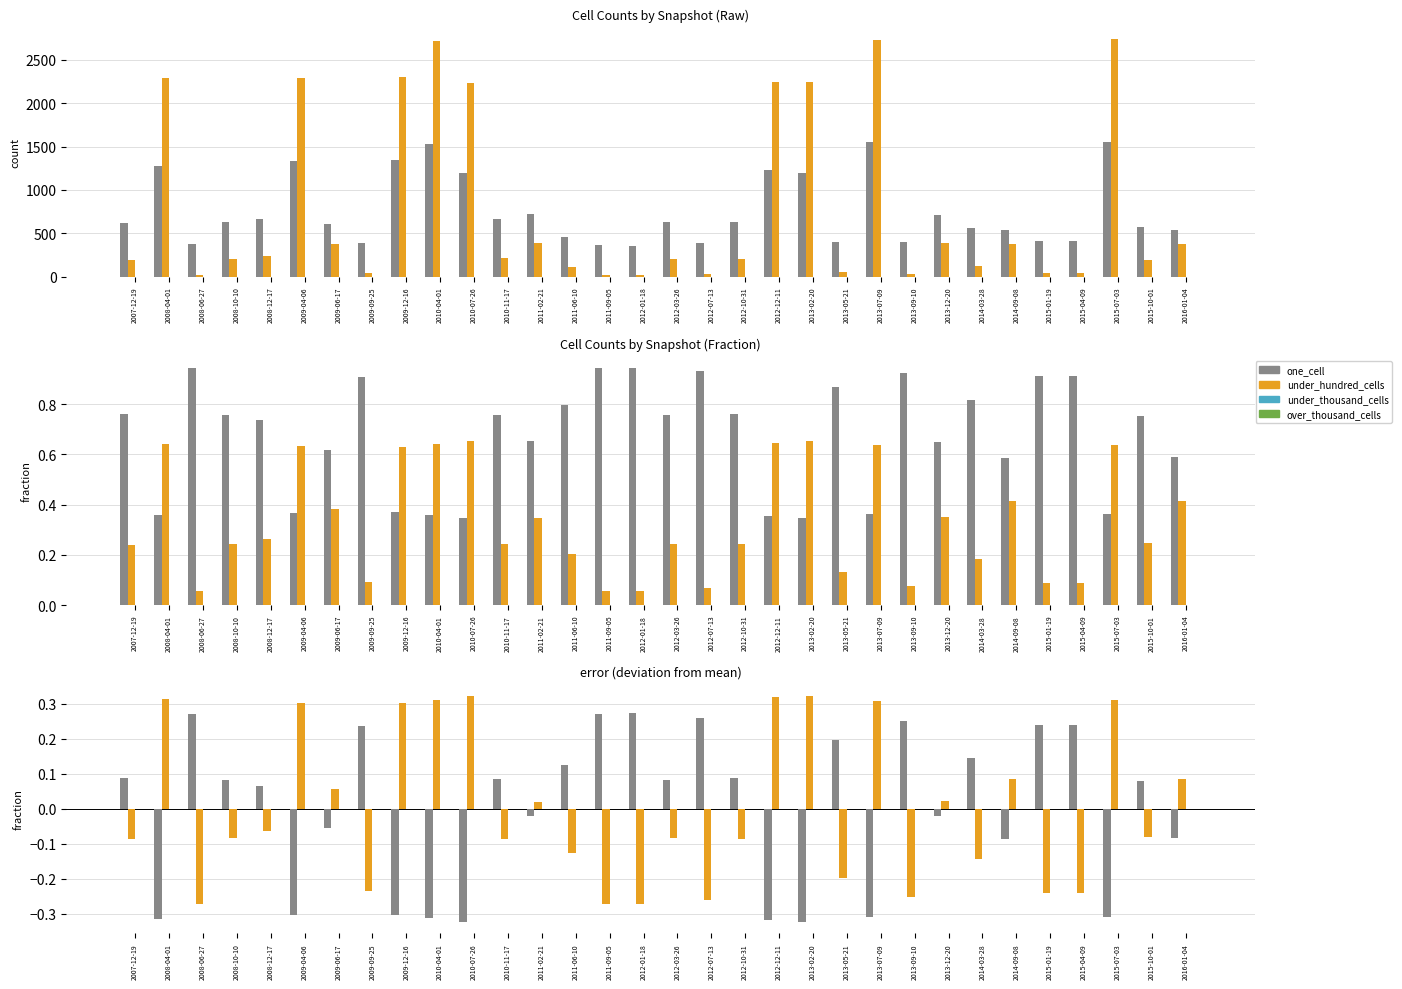

Count the number of data series in this chart.

4